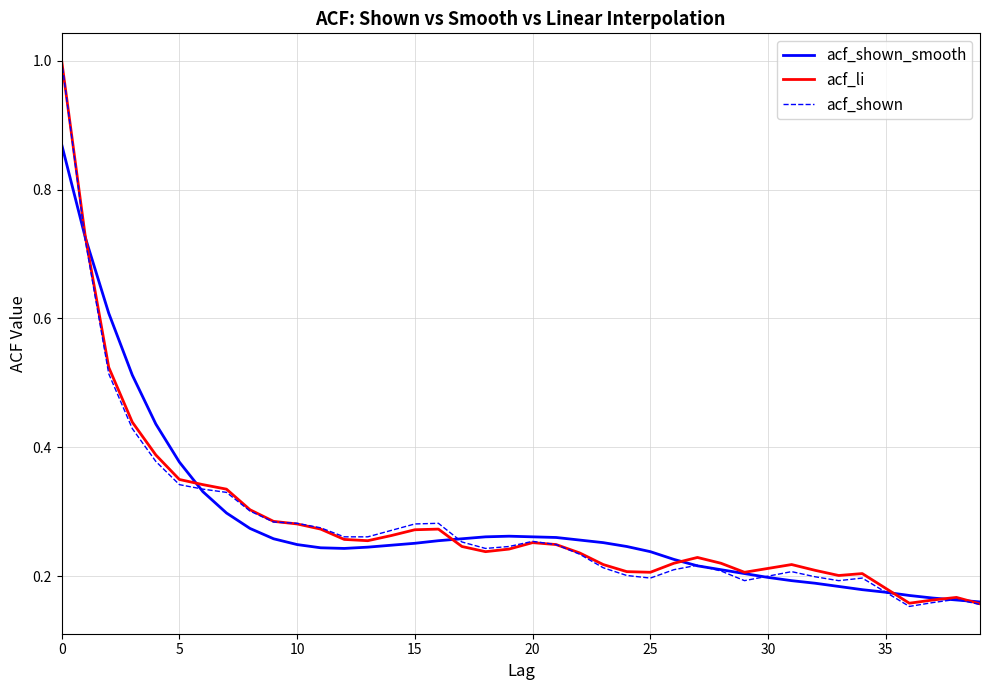

Which series has the largest range (max minus min)?

acf_shown